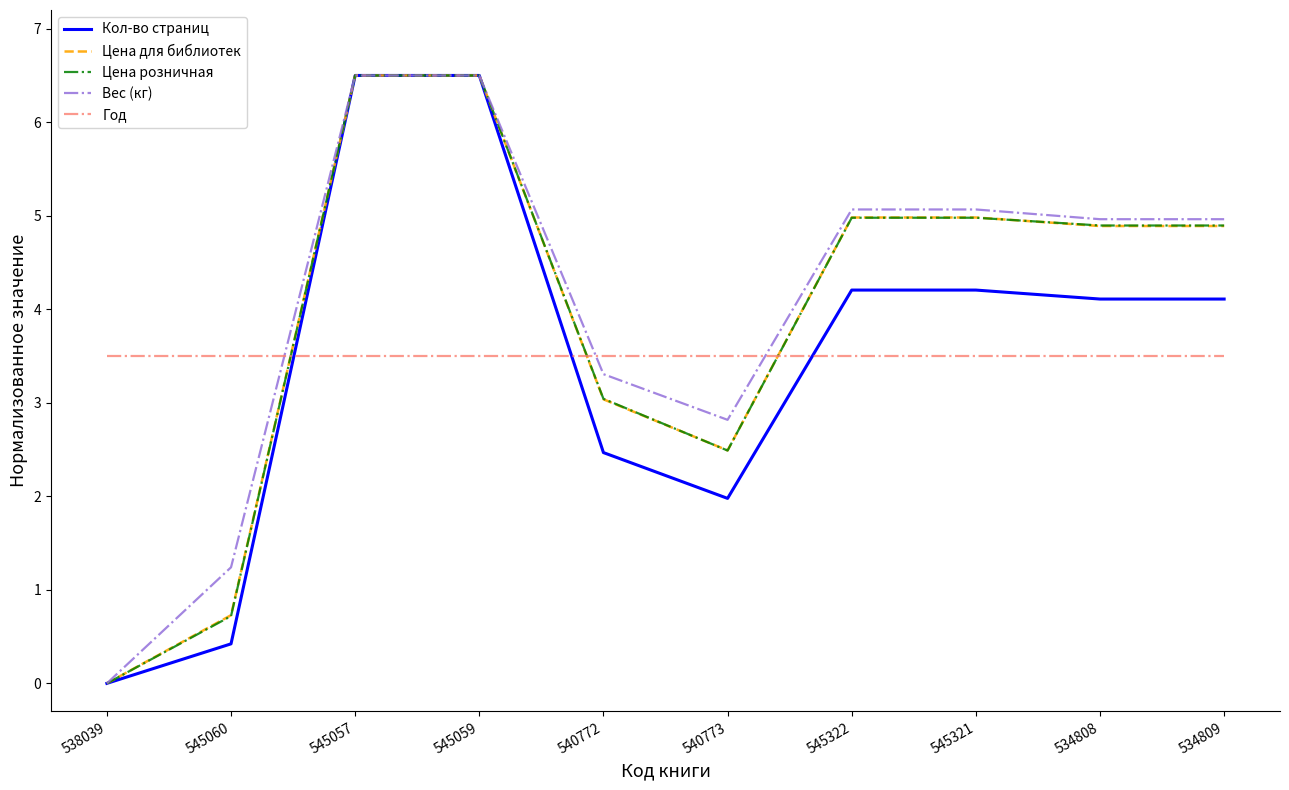

How many distinct data groups are displayed?

5